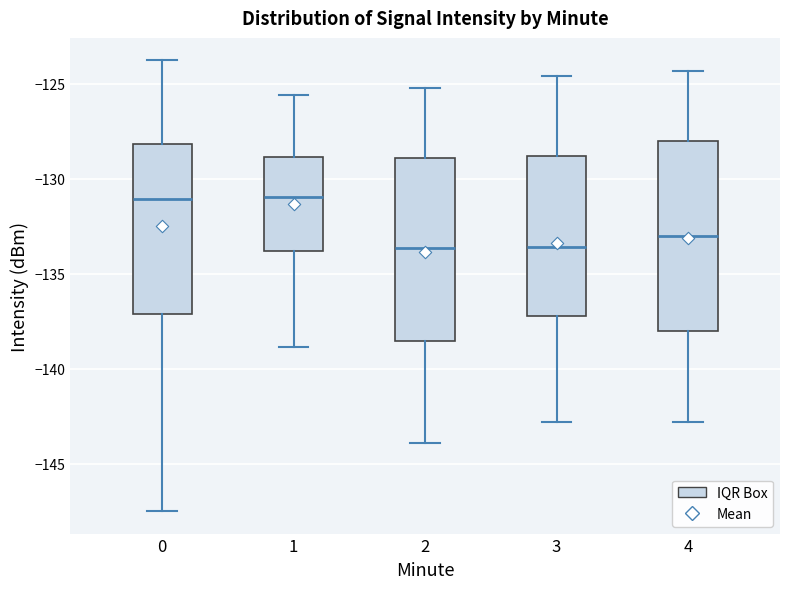

Reading left to right, transcribe this box plot: for each box, give where its median line is, the range the box spans, and where its two whiskers end, as read against the y-axis. The values are not printed on the chart, so give them approximately, as read against the axis.

0: median -131.0, box -137.0 to -128.0, whiskers -147.5 to -124.0
1: median -131.0, box -134.0 to -129.0, whiskers -139.0 to -125.5
2: median -133.5, box -138.5 to -129.0, whiskers -144.0 to -125.0
3: median -133.5, box -137.0 to -129.0, whiskers -143.0 to -124.5
4: median -133.0, box -138.0 to -128.0, whiskers -143.0 to -124.5